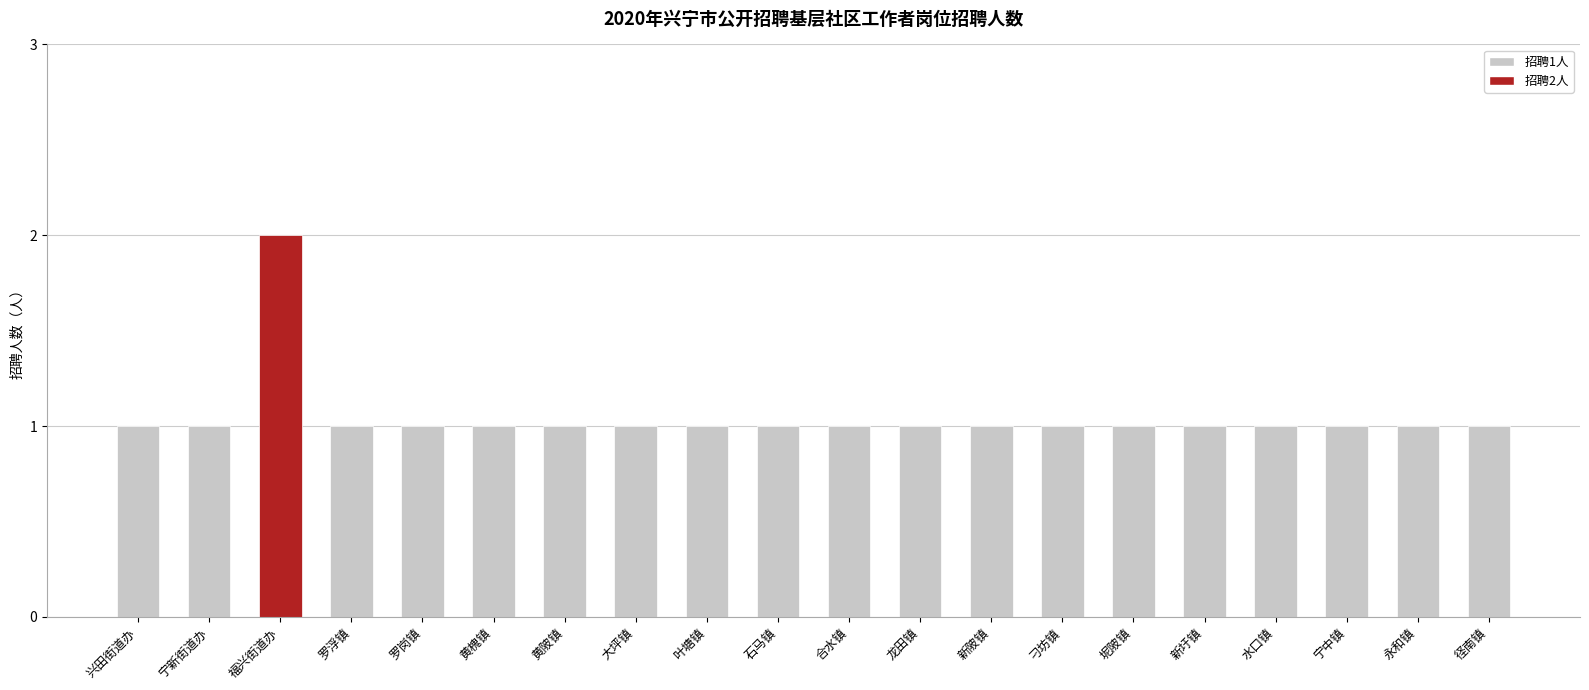

Reading left to right, extract all data points from this chart.

兴田街道办=1	宁新街道办=1	福兴街道办=2	罗浮镇=1	罗岗镇=1	黄槐镇=1	黄陂镇=1	大坪镇=1	叶塘镇=1	石马镇=1	合水镇=1	龙田镇=1	新陂镇=1	刁坊镇=1	坭陂镇=1	新圩镇=1	水口镇=1	宁中镇=1	永和镇=1	径南镇=1